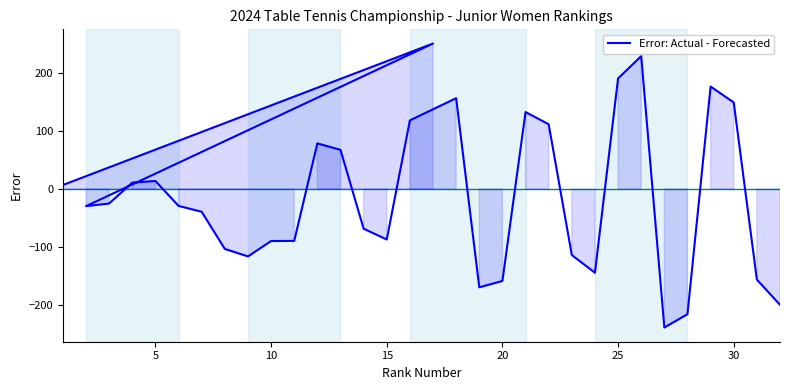

Does the chart display data point markers on the line(s)?

No